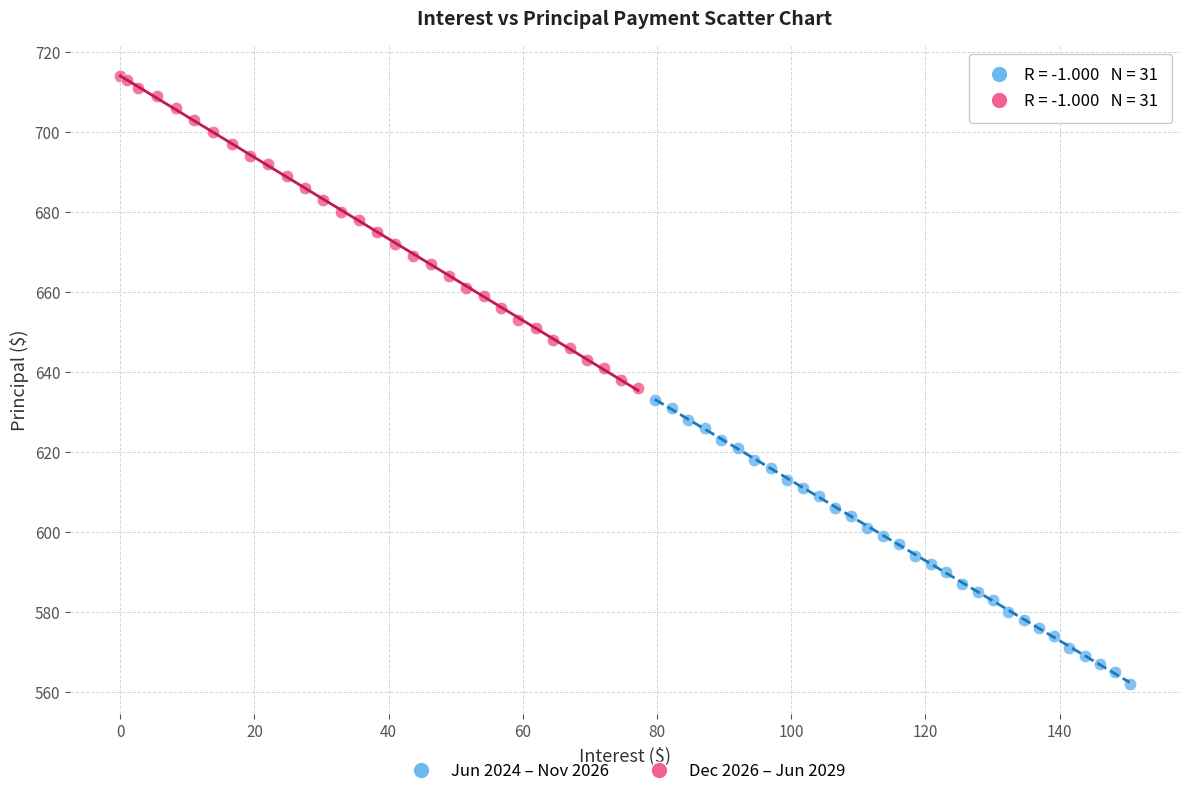

What are all the series names shown in the legend?

Jun 2024 – Nov 2026, Dec 2026 – Jun 2029